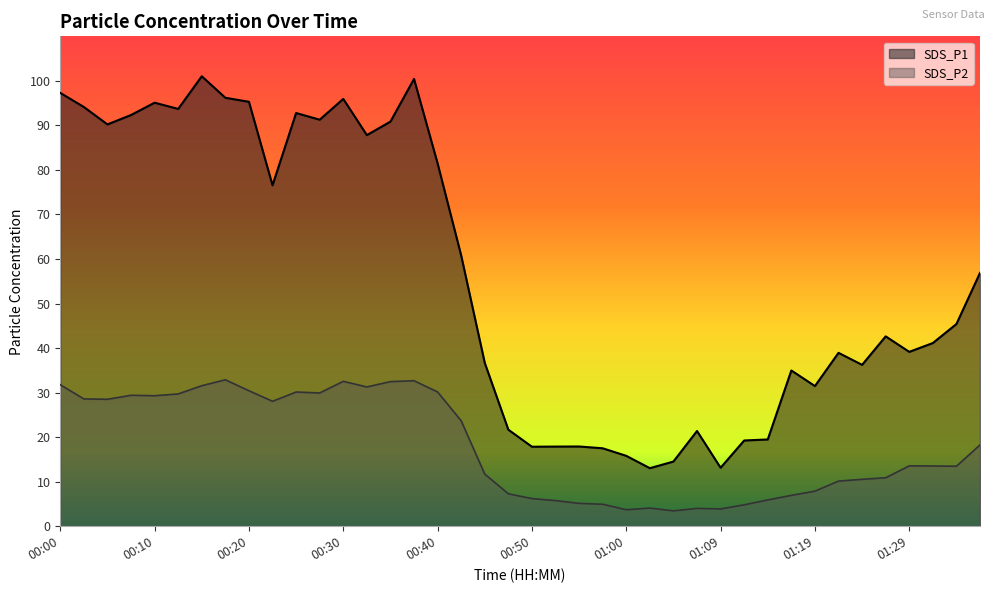

What is the total value across all series at 00:22?

104.6